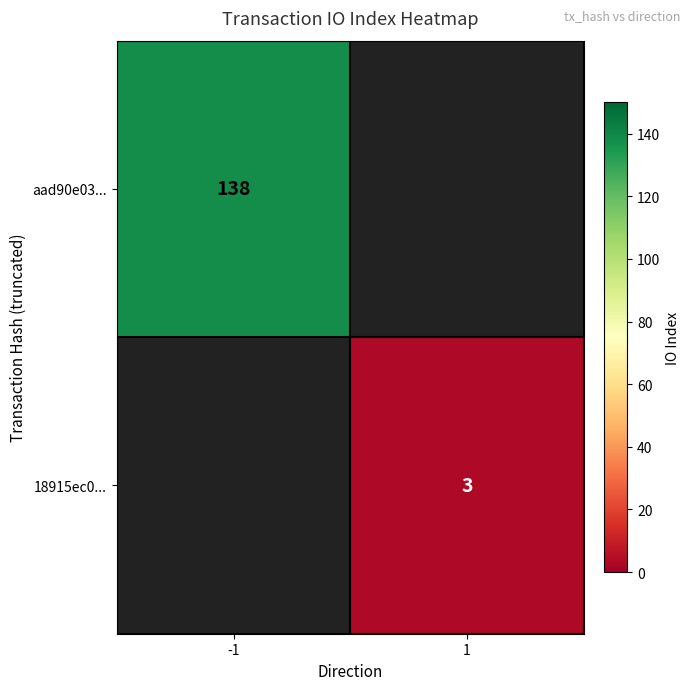

At how many categories does at least one series exceed 112?

1